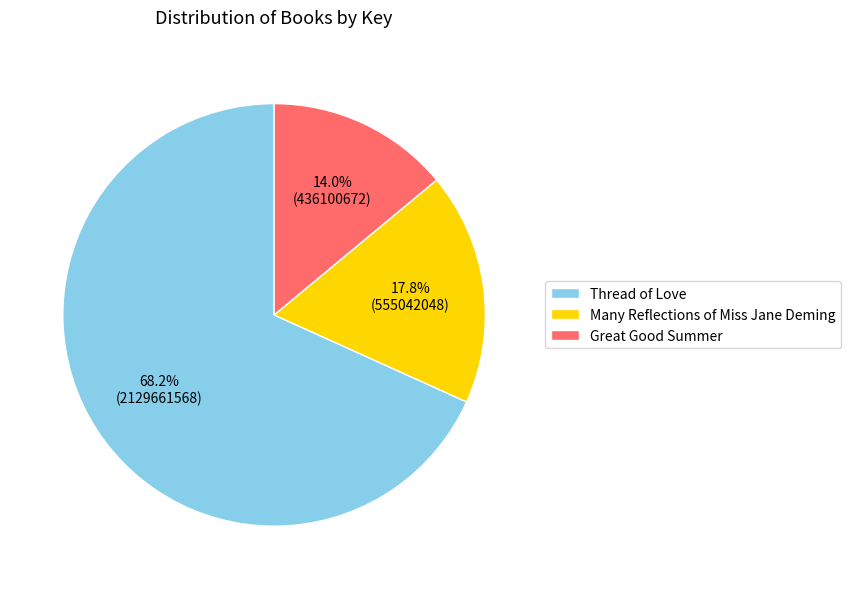

Rank the categories by value from lowest to highest.

Great Good Summer, Many Reflections of Miss Jane Deming, Thread of Love